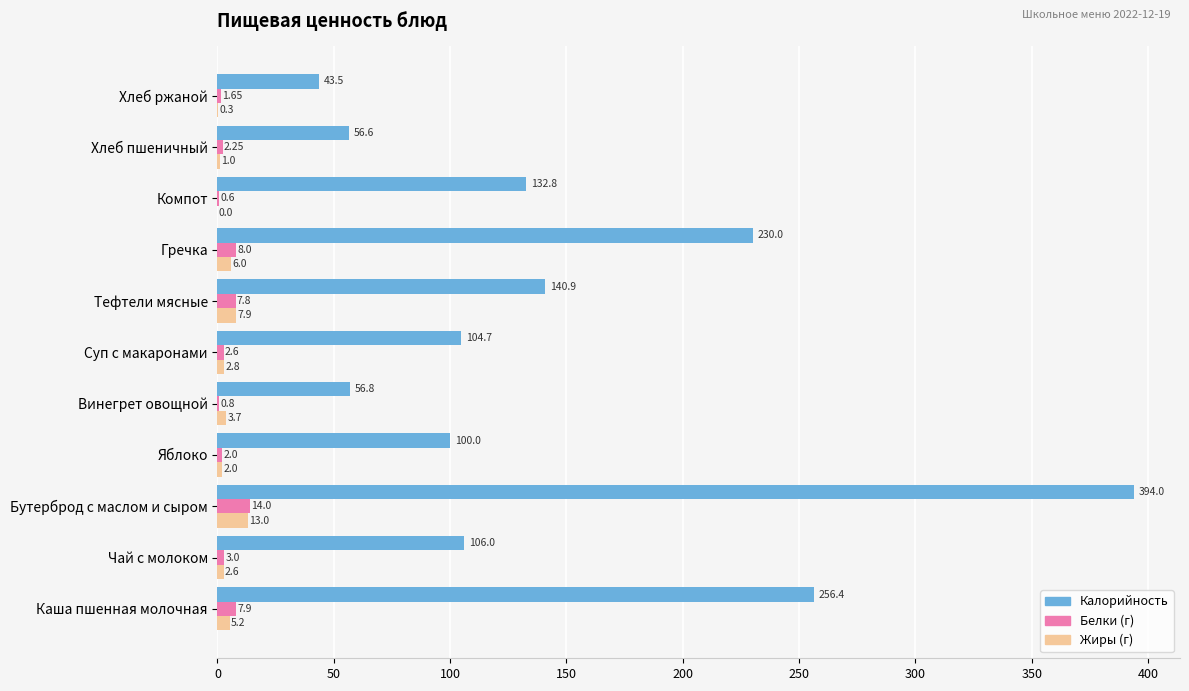

At which category is the sum across all series the highest?

Бутерброд с маслом и сыром